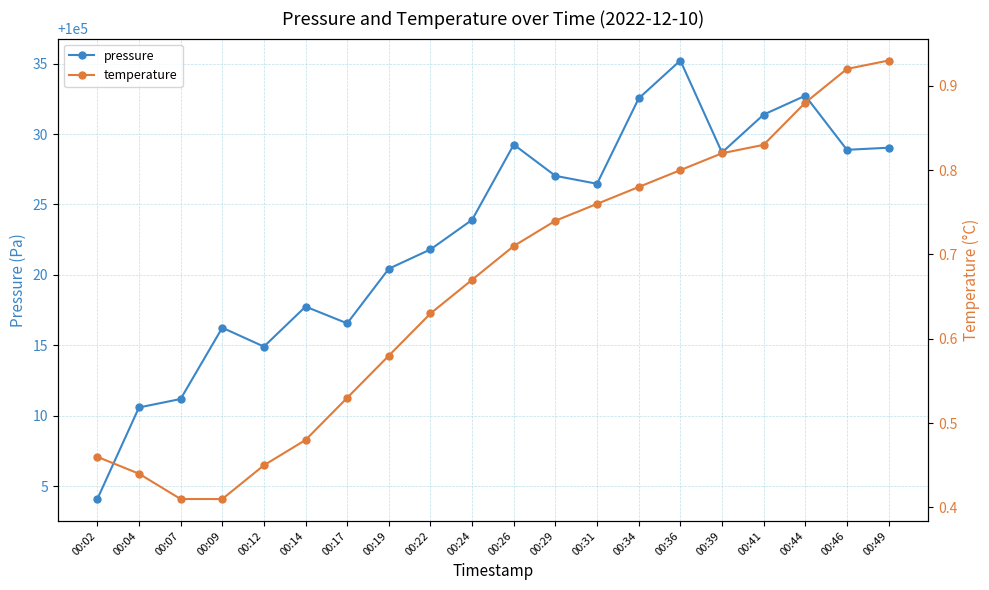

Is this an area chart (filled region under the line)?

No